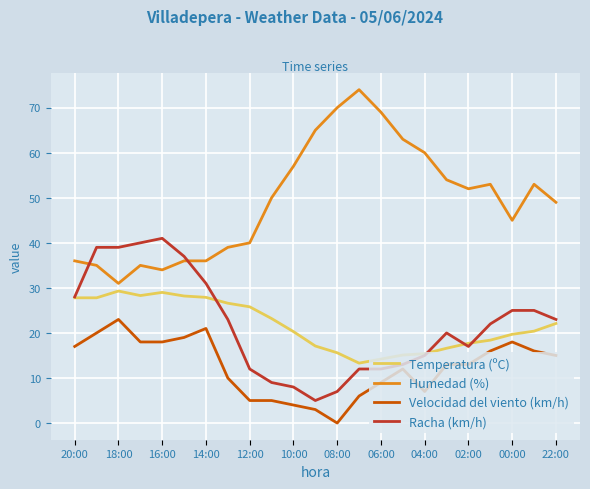

Which series has the widest spread of values?

Humedad (%)